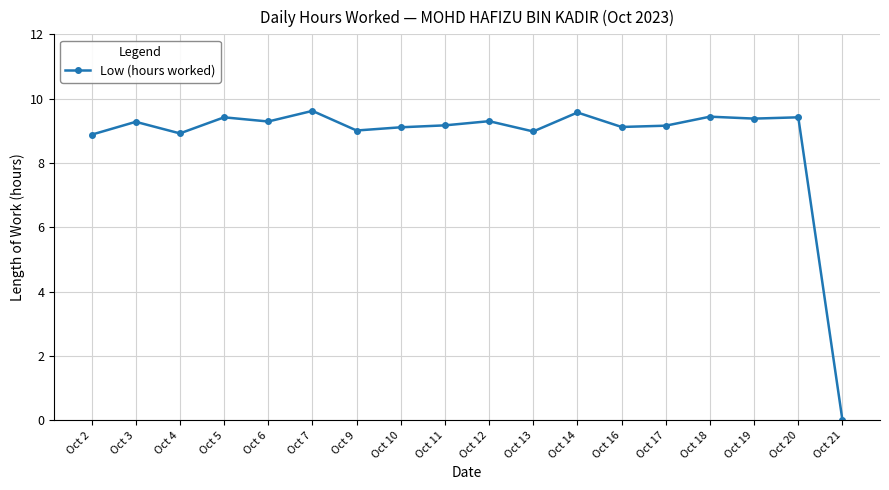

At which label is the value closest to 4?

Oct 21